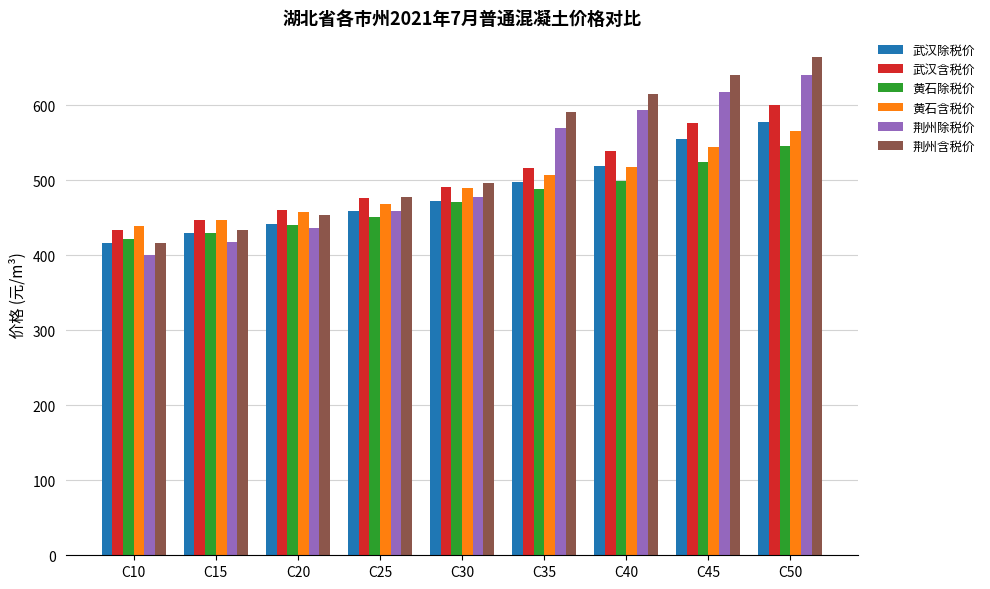

Reading left to right, what are all the values shown in this chart?

武汉除税价: C10=416.0	C15=429.5	C20=441.9	C25=458.5	C30=472.0	C35=496.8	C40=518.6	C45=554.9	C50=577.7
武汉含税价: C10=433.0	C15=446.8	C20=459.7	C25=476.7	C30=490.6	C35=516.2	C40=538.6	C45=576.0	C50=599.5
黄石除税价: C10=421.0	C15=429.2	C20=440.3	C25=450.5	C30=471.2	C35=488.1	C40=498.3	C45=523.7	C50=545.1
黄石含税价: C10=438.1	C15=446.5	C20=458.1	C25=468.5	C30=489.8	C35=507.3	C40=517.8	C45=544.0	C50=566.0
荆州除税价: C10=400.1	C15=417.0	C20=436.3	C25=459.2	C30=477.6	C35=568.8	C40=592.9	C45=616.9	C50=640.0
荆州含税价: C10=416.6	C15=434.0	C20=453.9	C25=477.5	C30=496.5	C35=590.4	C40=615.2	C45=640.0	C50=663.7